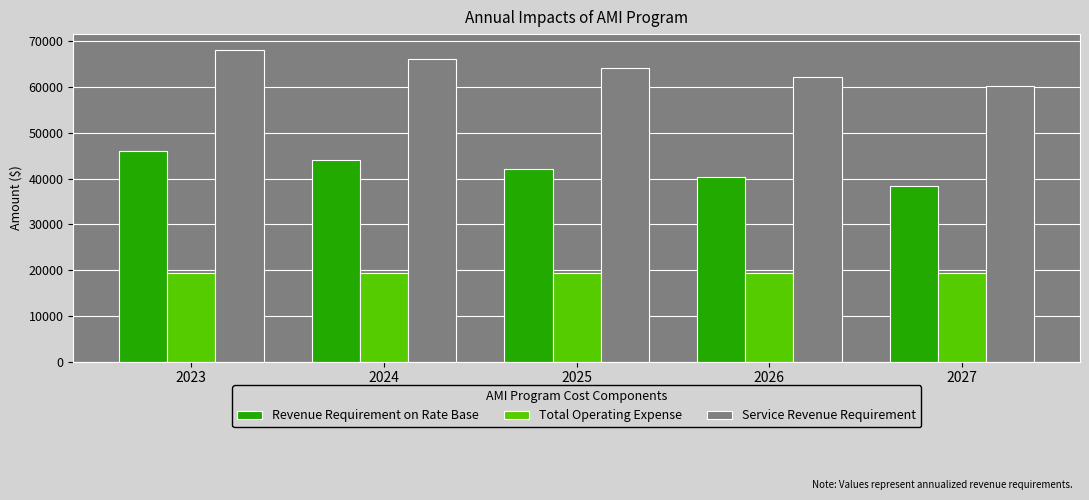

Read the Revenue Requirement on Rate Base value at 2023.

46048.2